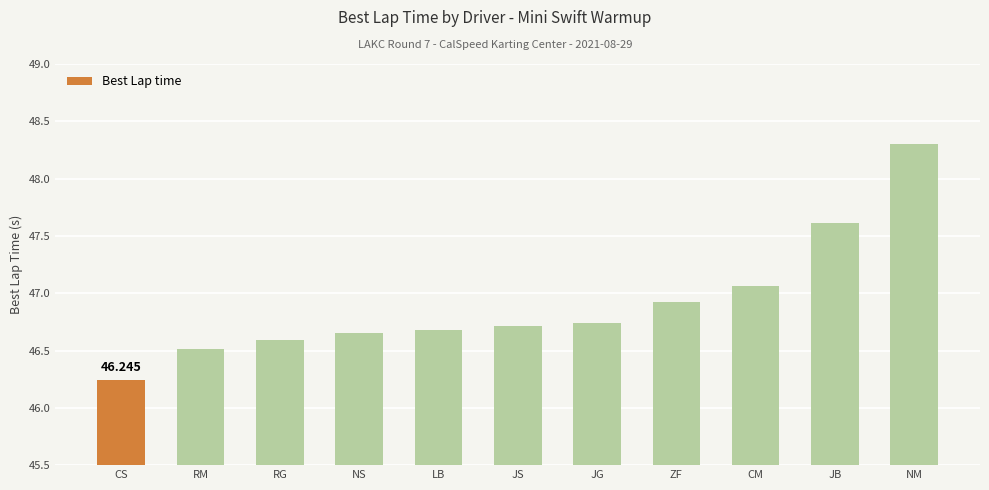

Which has a higher value, RG or LB?

LB